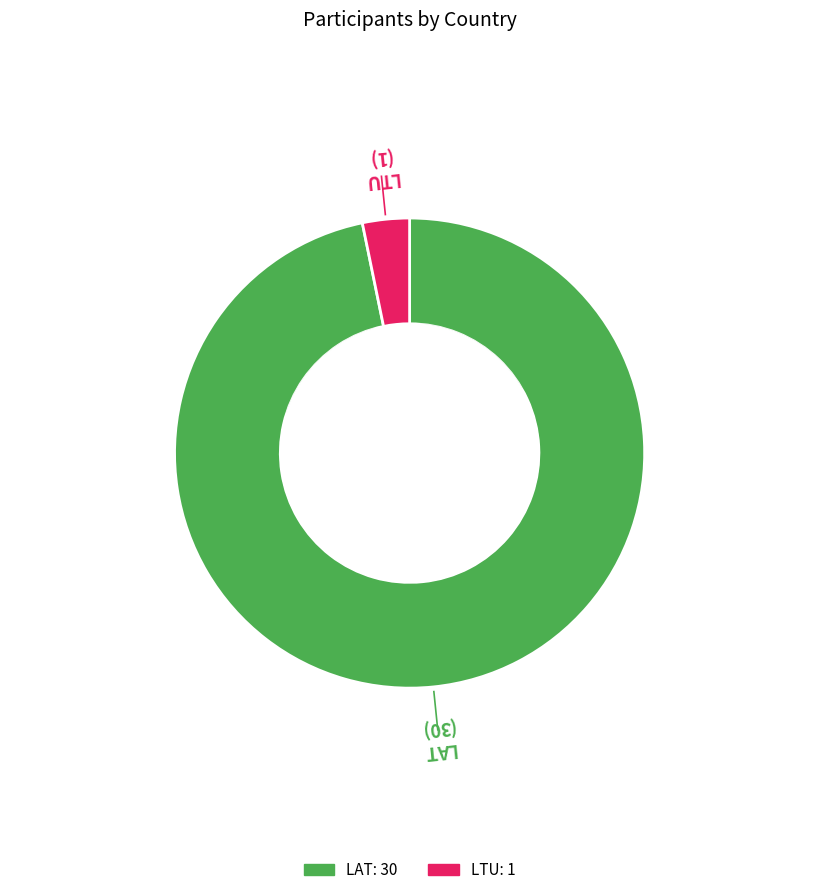

Which category accounts for the majority?

LAT